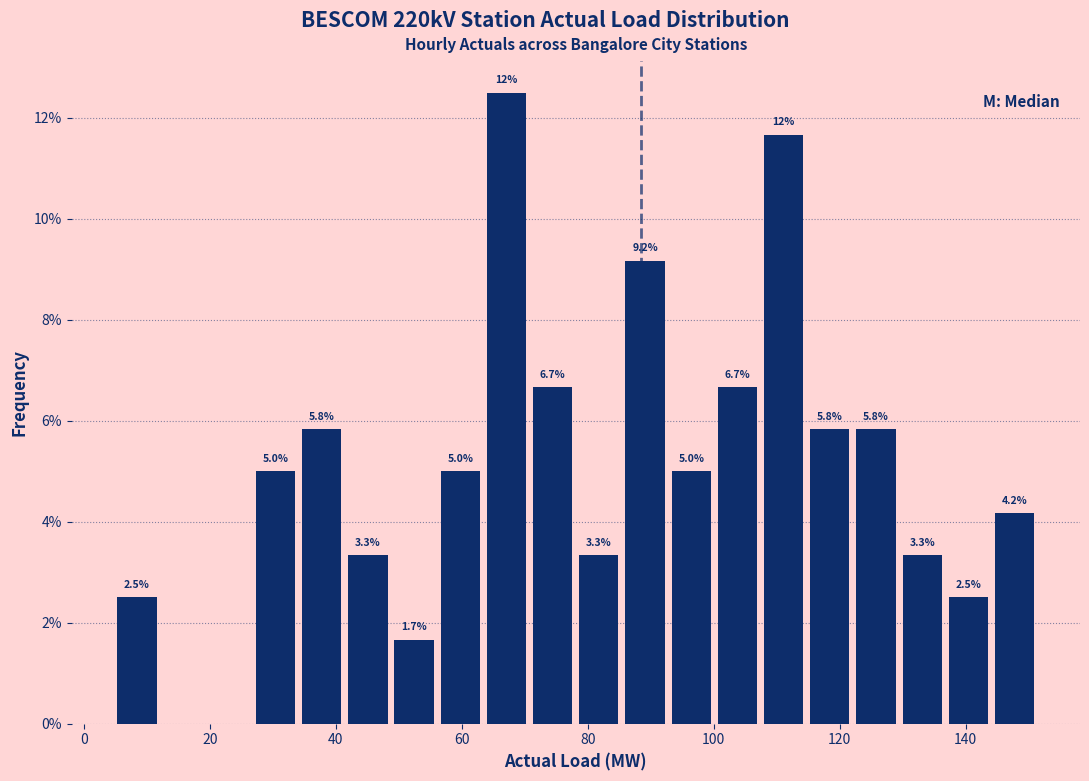

Around what value on the x-axis is the tallest bar? Give the approximate position of its centre, as read against the axis.

68